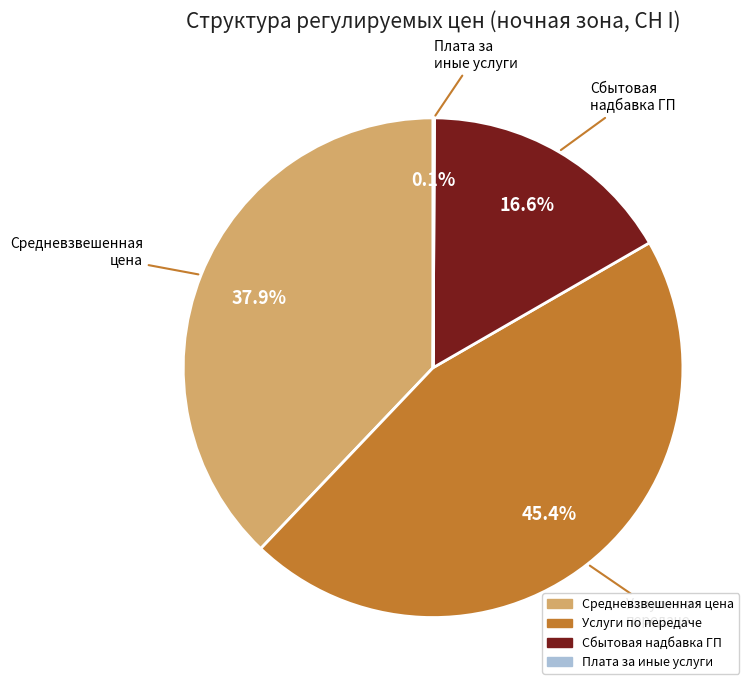

Is there any slice that represents more than half of the pie?

No